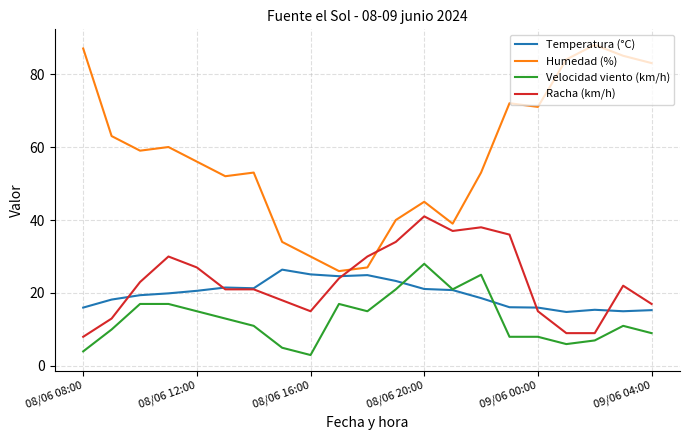

Which series has the largest range (max minus min)?

Humedad (%)